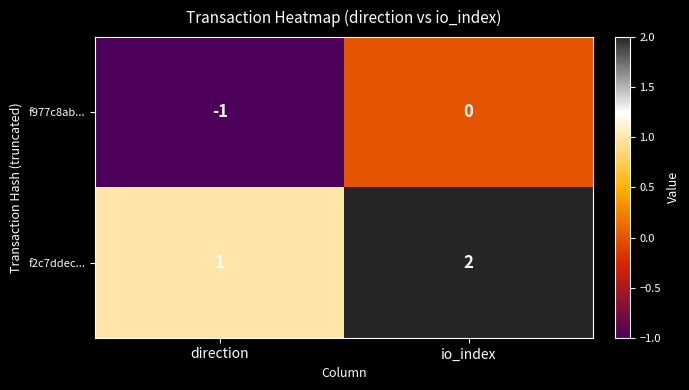

What is the sum of the f2c7ddec... values at direction and io_index?

3